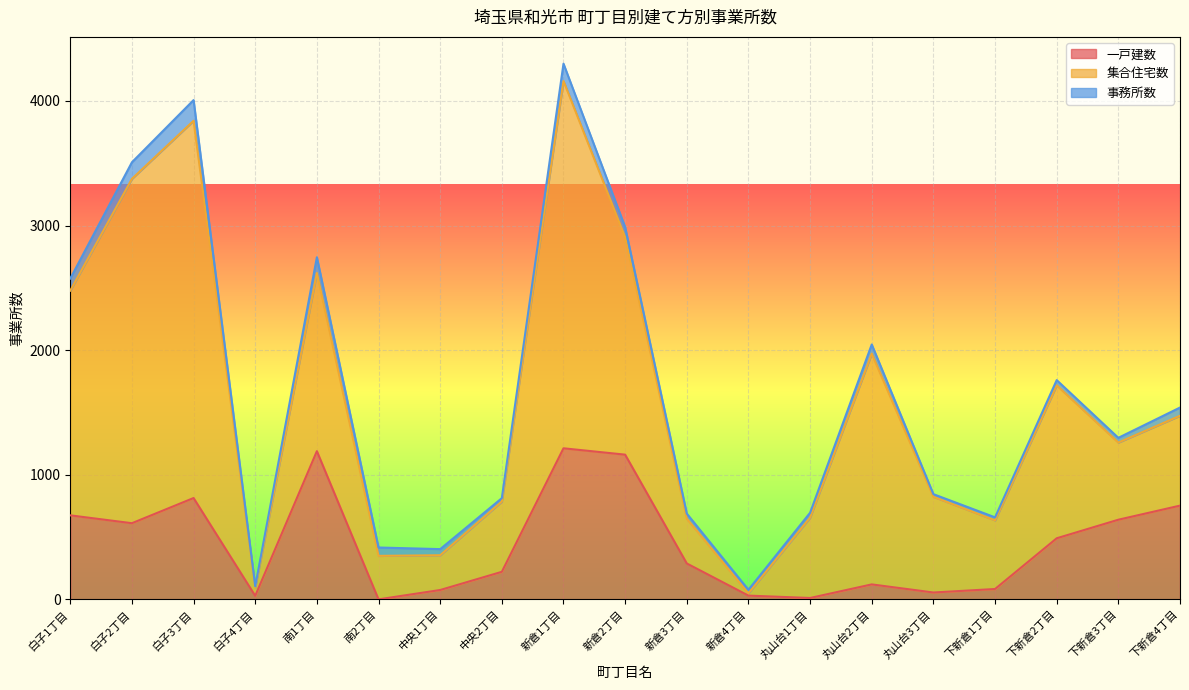

At which label is 集合住宅数 closest to 1523?

南1丁目